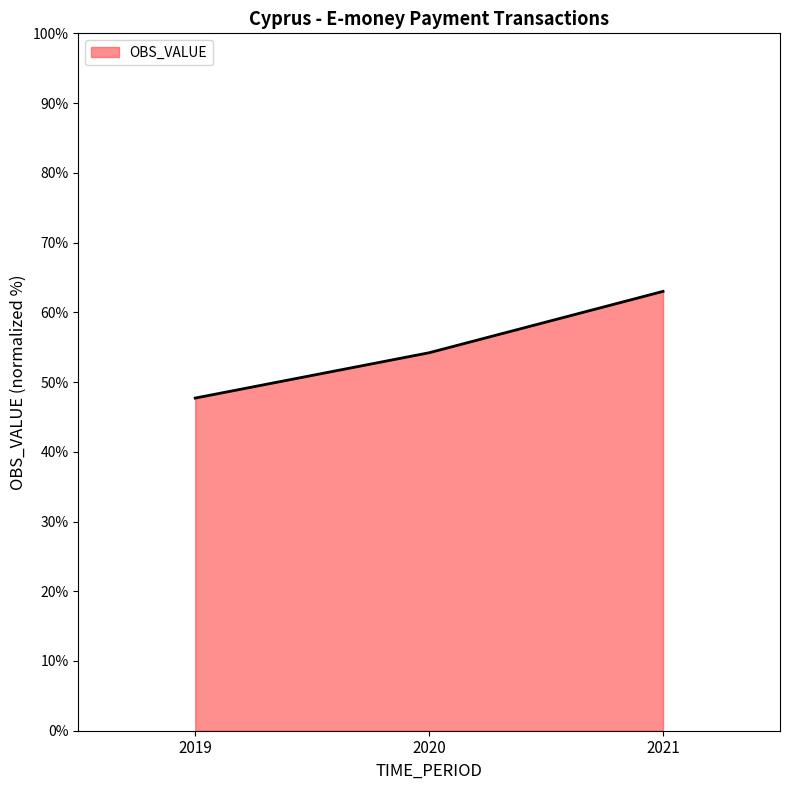

How many values are below 54?

1